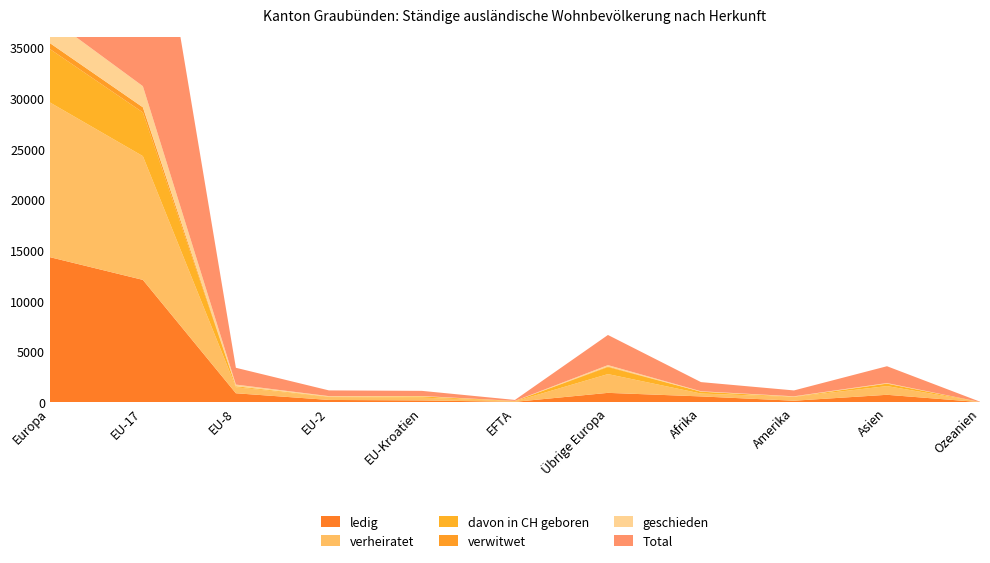

Reading left to right, transcribe all the data shown in this chart.

ledig: 14307	12066	882	223	177	37	922	571	147	731	8
verheiratet: 15260	12205	594	285	279	46	1851	284	372	859	17
davon in CH geboren: 5270	4312	93	35	109	34	687	181	13	236	0
verwitwet: 585	505	9	4	10	1	56	6	14	17	0
geschieden: 2489	2083	161	53	38	11	143	38	37	46	0
Total: 32758	26963	1656	565	506	95	2973	903	579	1660	26